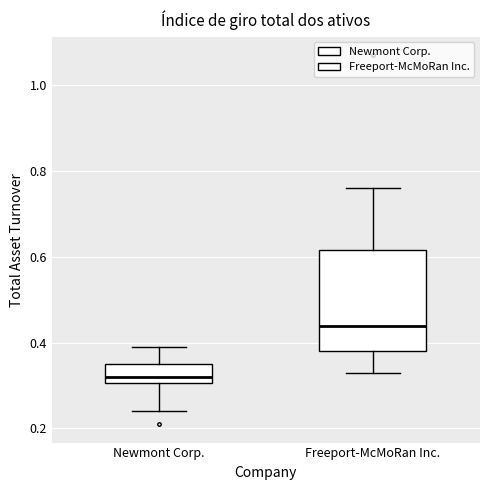

Which box is the tallest, from its lower edge to its upper edge?

Freeport-McMoRan Inc.